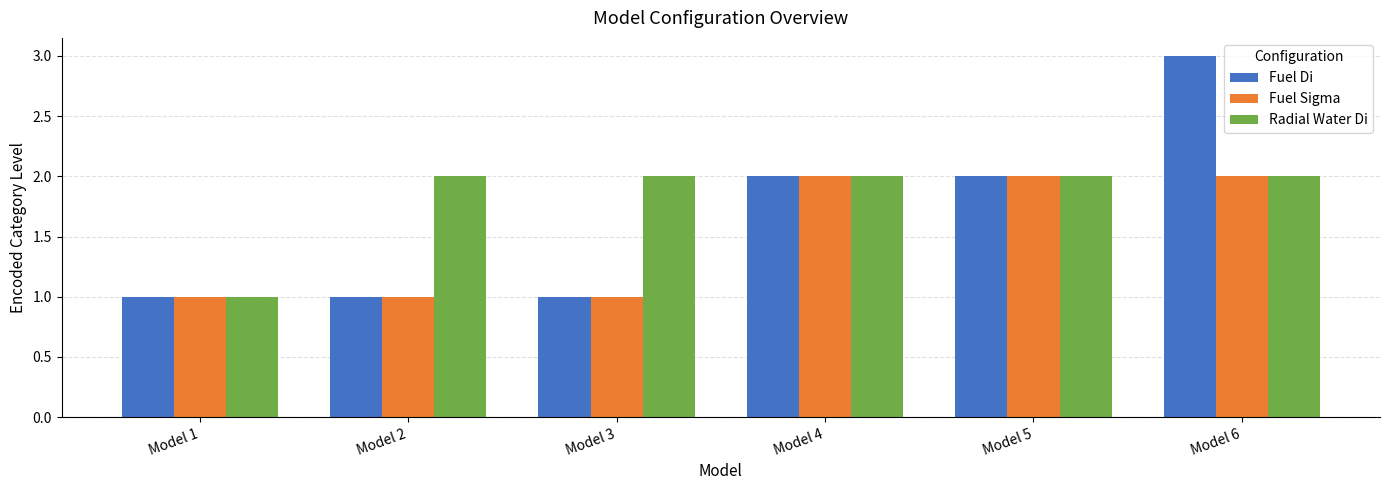

Count the number of categories in the chart.

6